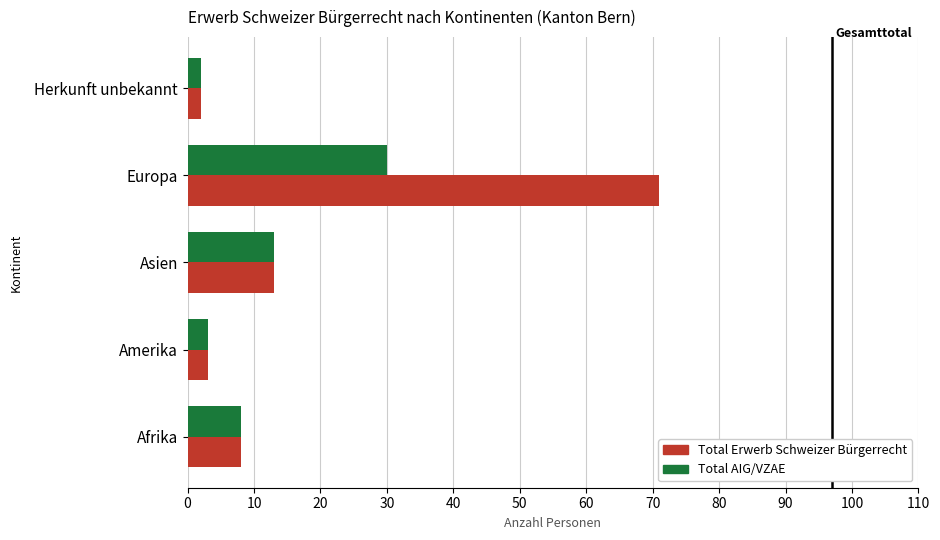

What is the lowest value of the Total Erwerb Schweizer Bürgerrecht series?

2